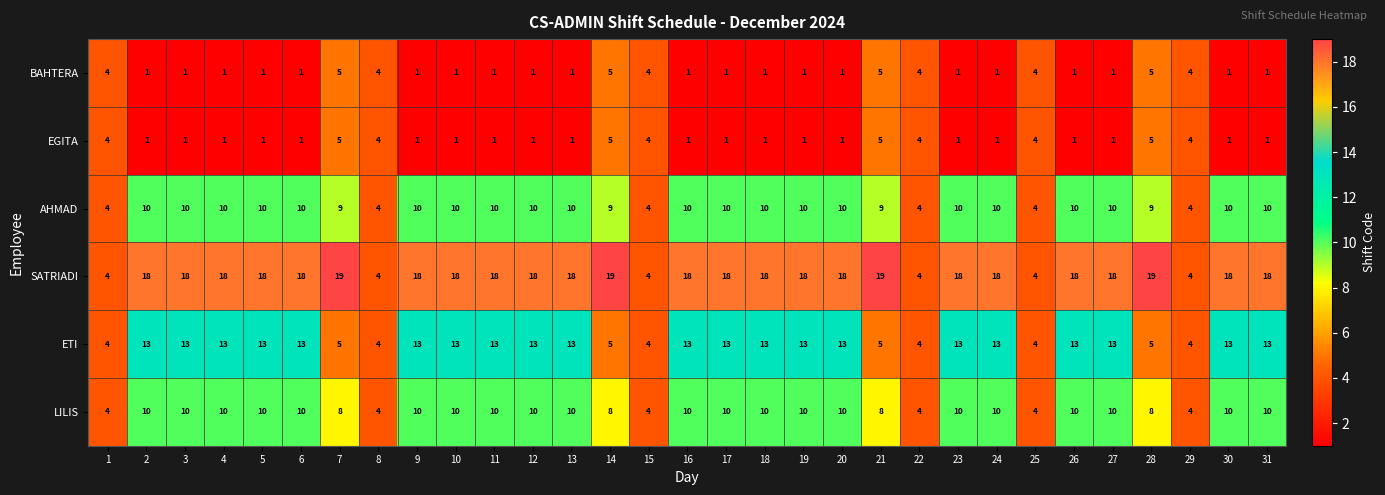

What is the difference between the second highest and second lowest values in the ETI series?

9